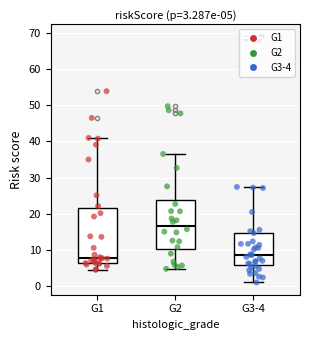

Which box is the tallest, from its lower edge to its upper edge?

G1